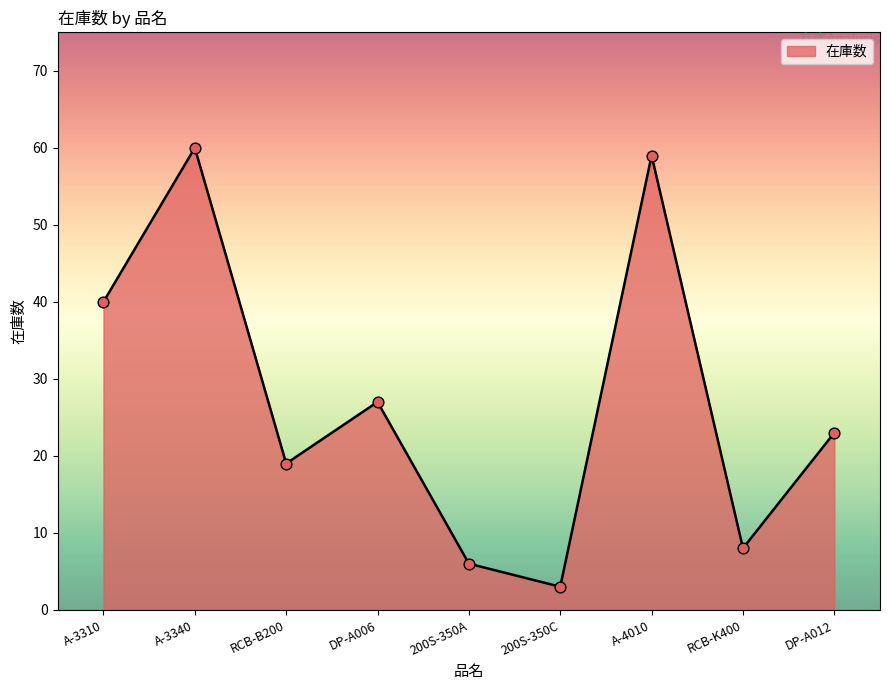

What is the ratio of the value at A-3310 to the value at 200S-350A?

6.7